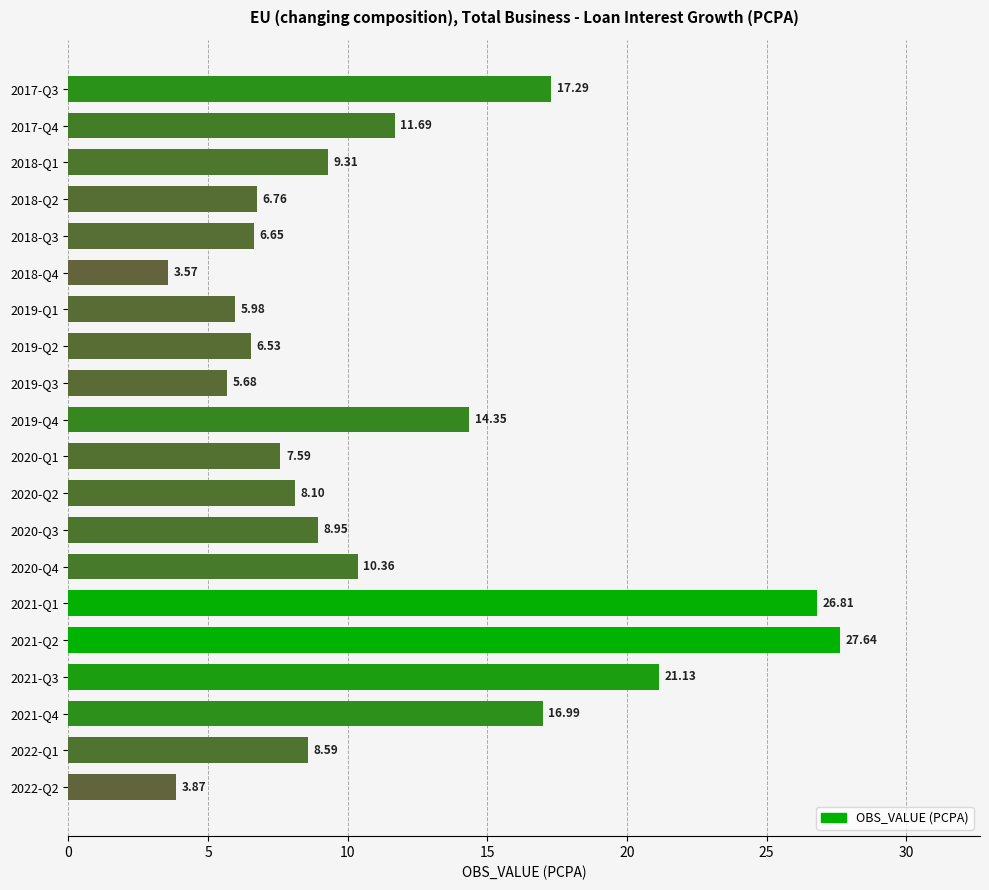

Which category has the highest value across all series?

2021-Q2